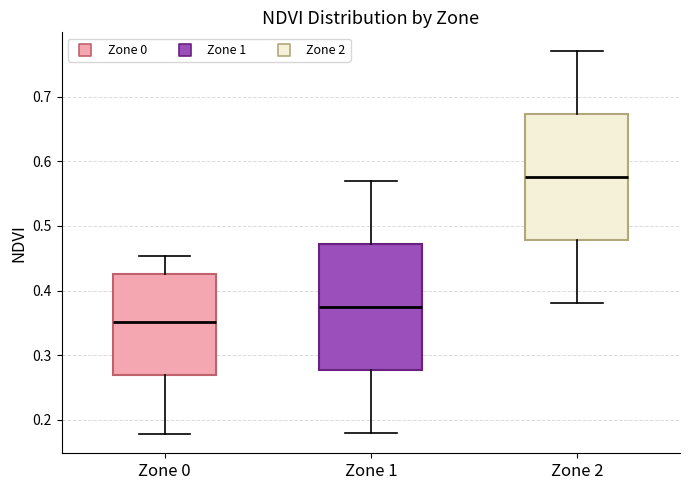

Reading left to right, transcribe this box plot: for each box, give where its median line is, the range the box spans, and where its two whiskers end, as read against the y-axis. The values are not printed on the chart, so give them approximately, as read against the axis.

Zone 0: median 0.35, box 0.27 to 0.43, whiskers 0.18 to 0.45
Zone 1: median 0.38, box 0.28 to 0.47, whiskers 0.18 to 0.57
Zone 2: median 0.58, box 0.48 to 0.67, whiskers 0.38 to 0.77